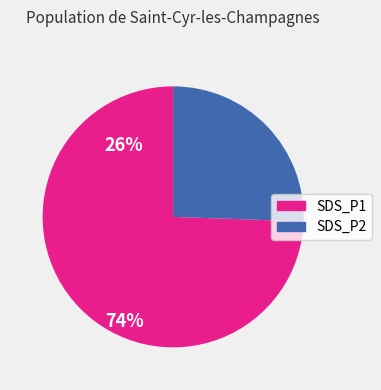

The SDS_P1 slice represents 88% of the pie. True or false?

False